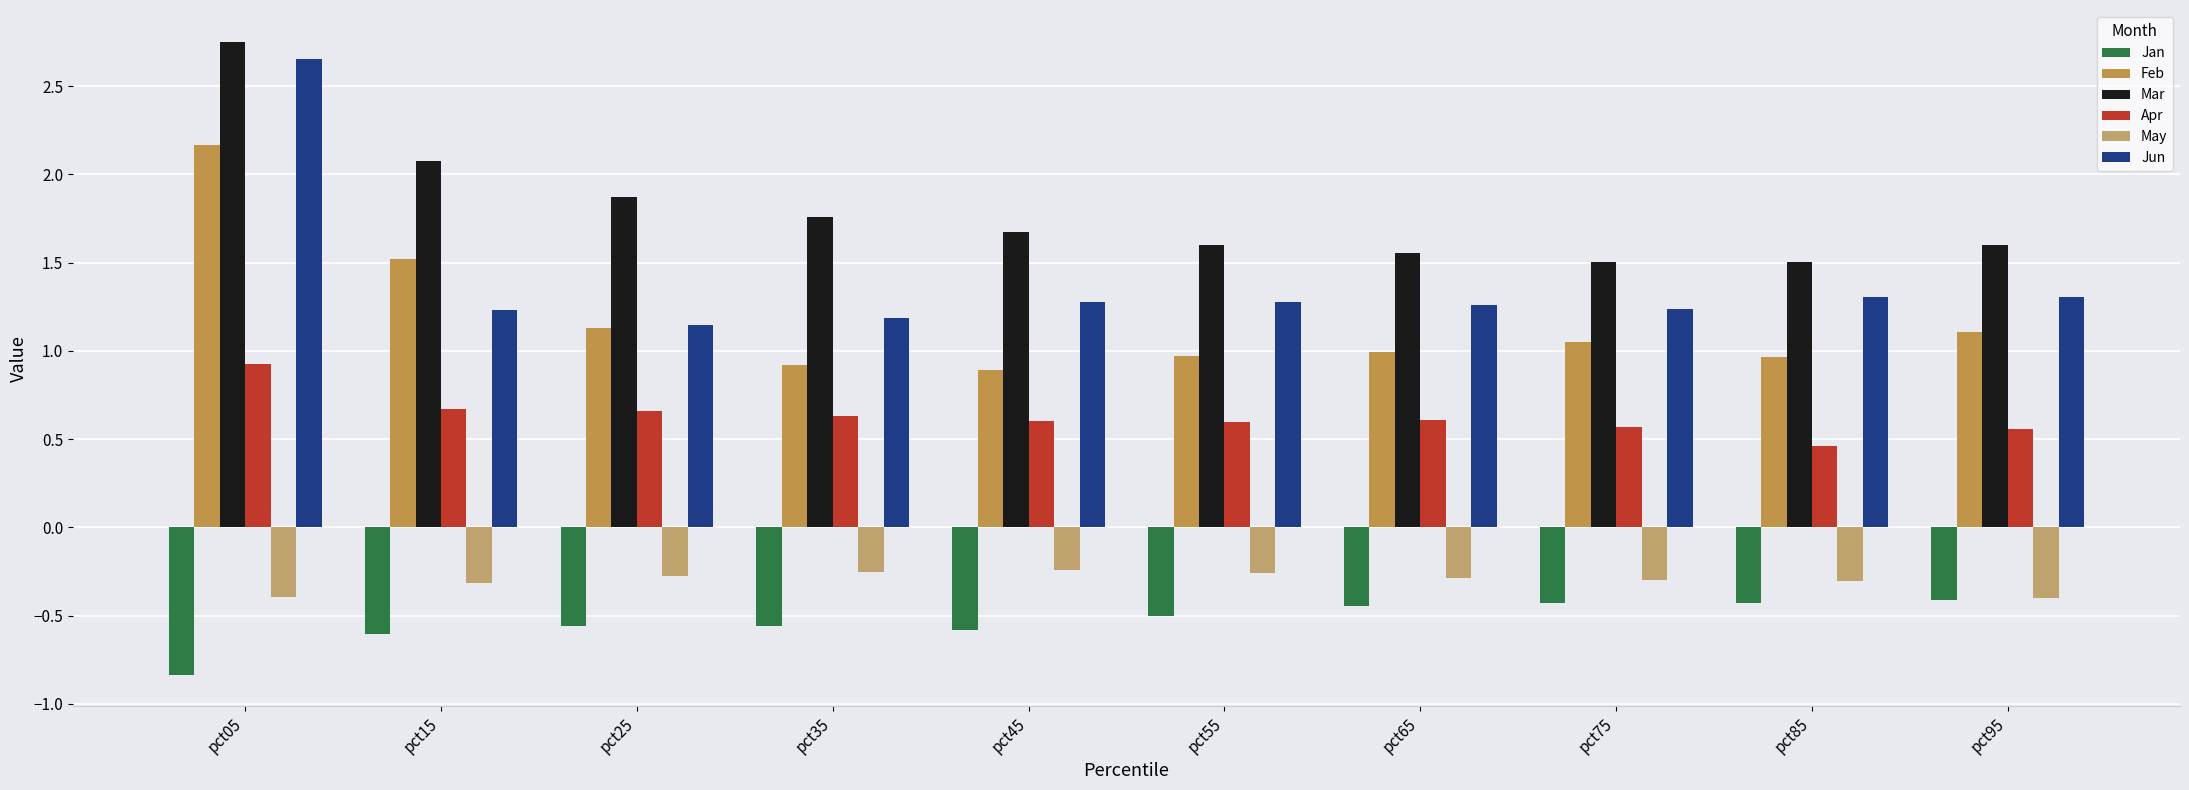

Rank the series by their maximum value, from highest to lowest.

Mar, Jun, Feb, Apr, May, Jan